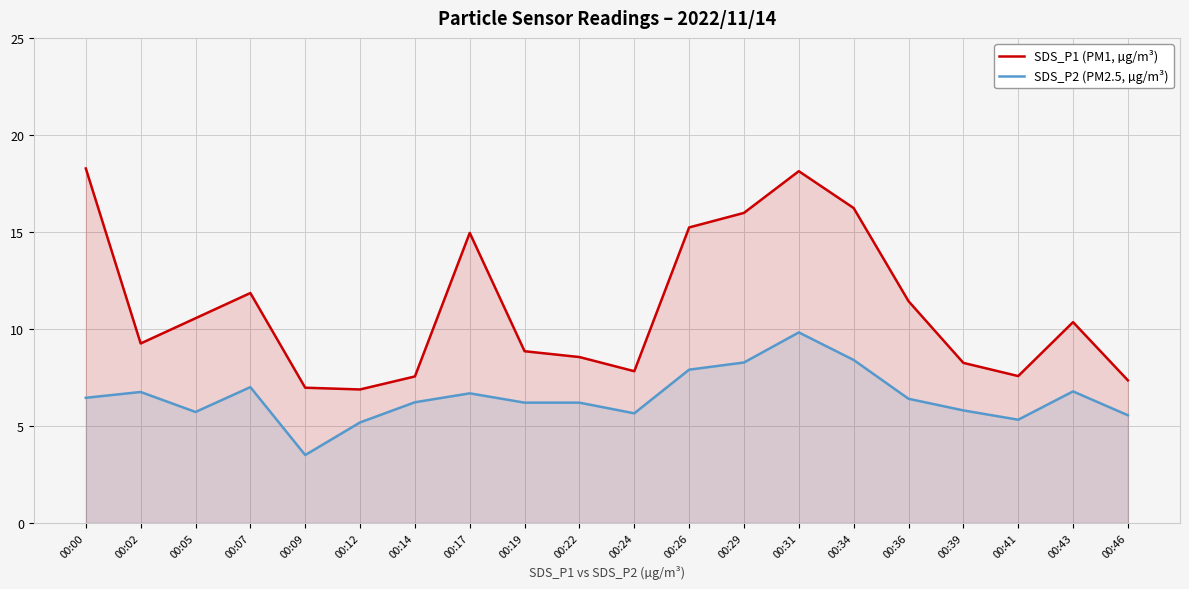

The value of SDS_P1 (PM1, µg/m³) at 00:17 is 4.4. True or false?

False